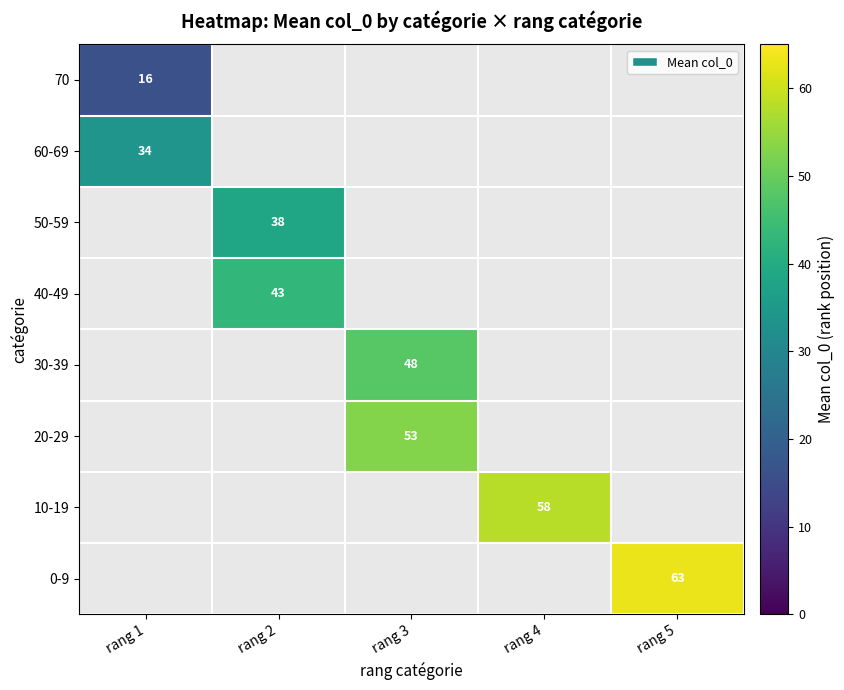

At which category does the chart reach its minimum across all series?

rang 1